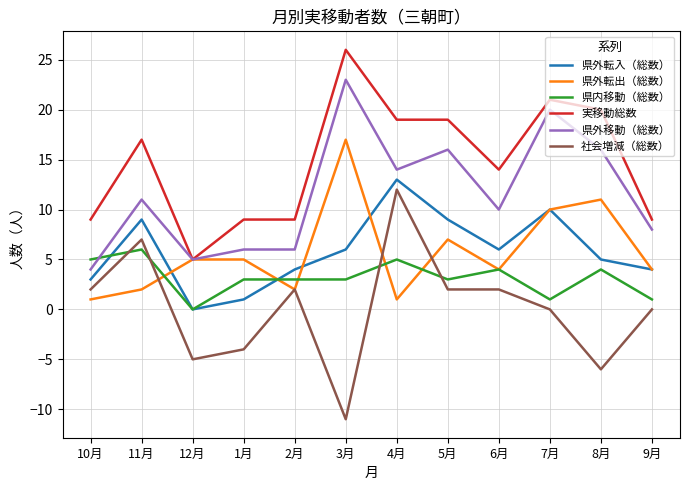

How many series are shown in this chart?

6